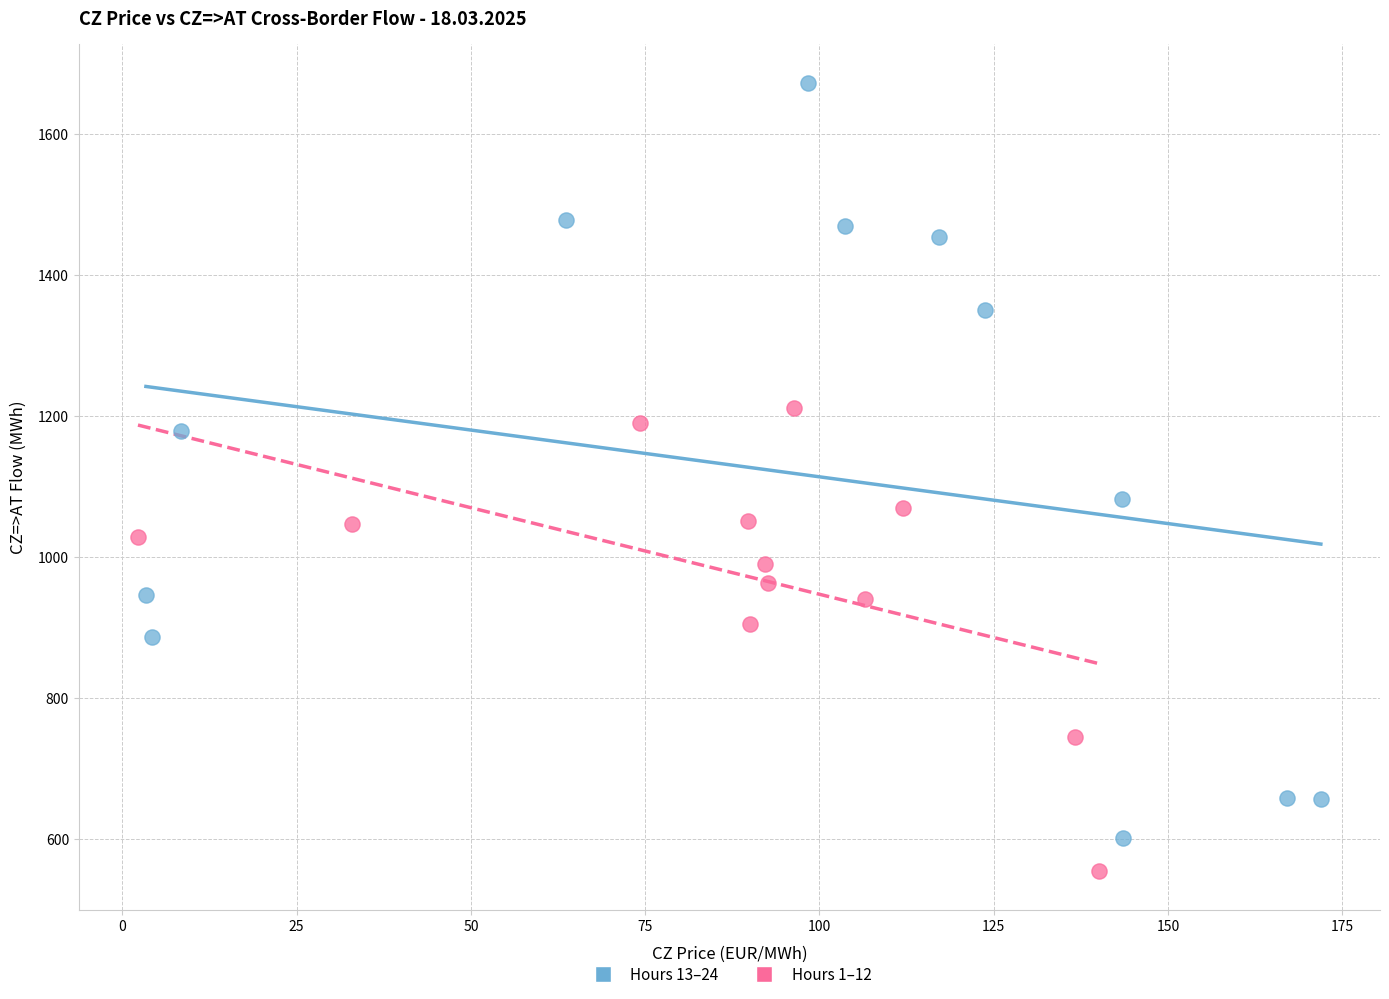

Which series reaches the maximum Y coordinate?

Hours 13–24